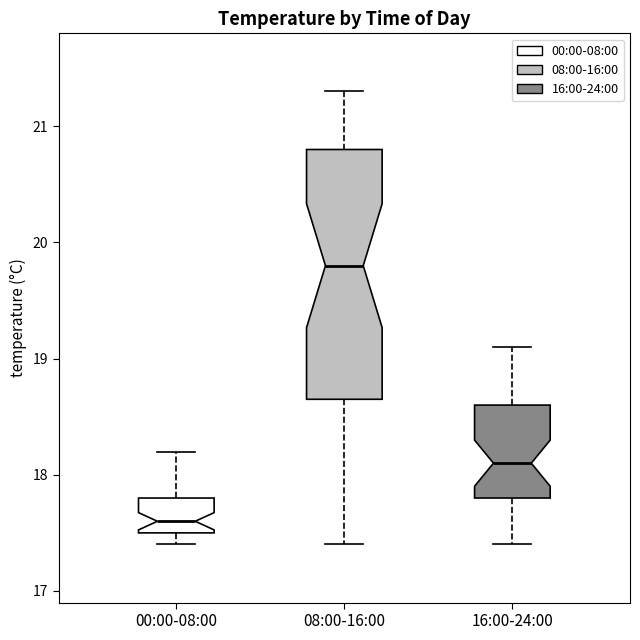

Which box has the lowest median line?

00:00-08:00